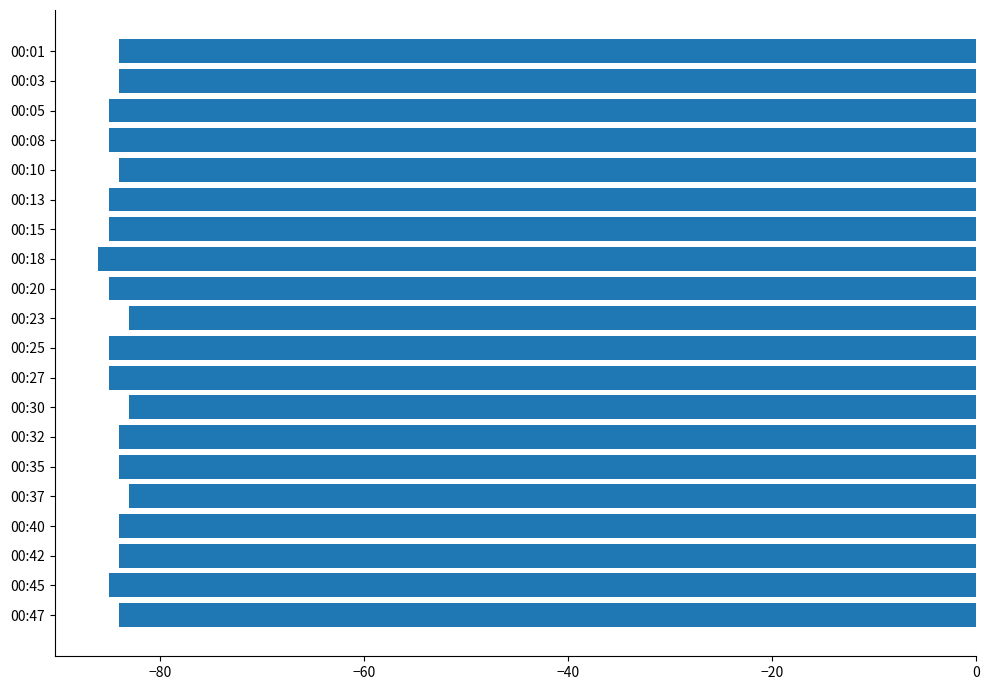

How many data points does each series have?

20